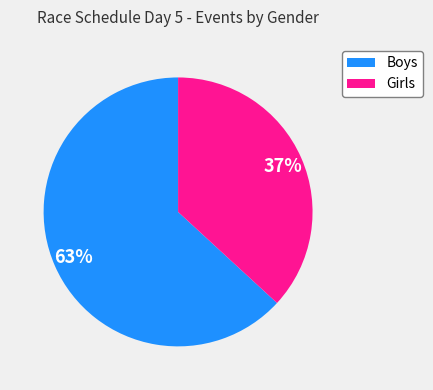

Does any single category account for the majority?

Yes